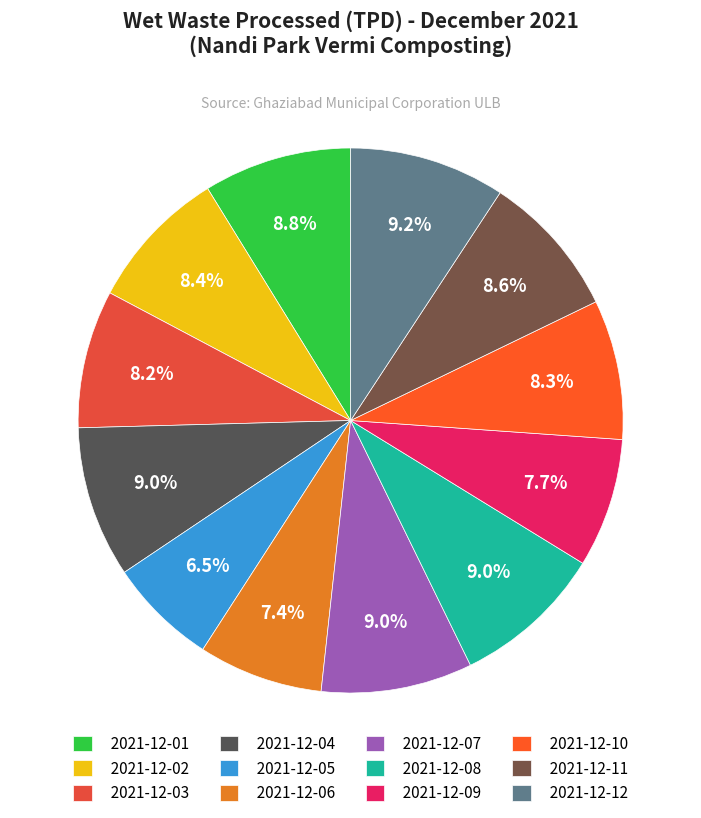

Is it true that 2021-12-03 is 8% of the pie?

True